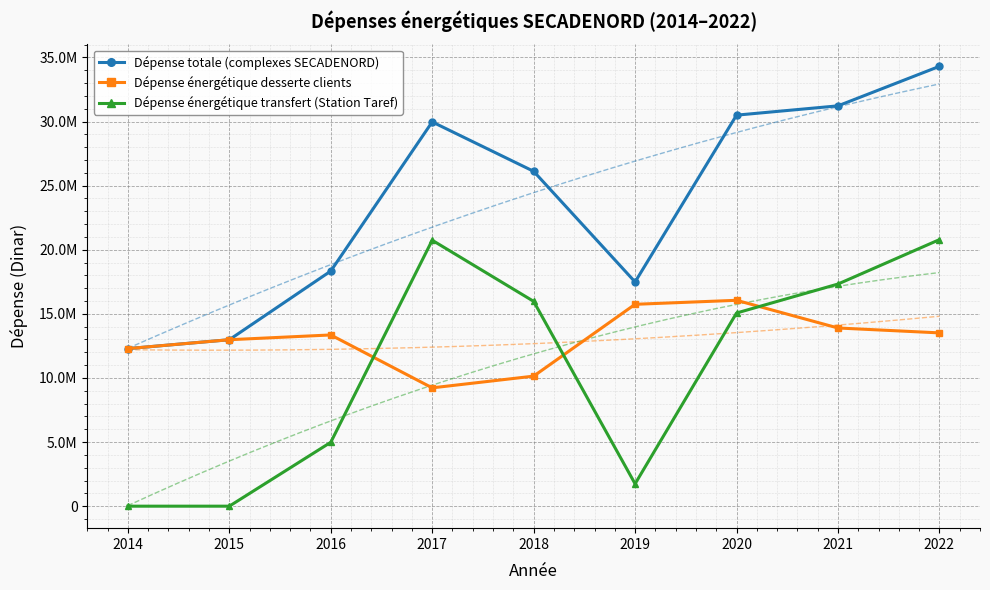

True or false: Dépense énergétique desserte clients has more than 0 points higher than both neighbors.

True